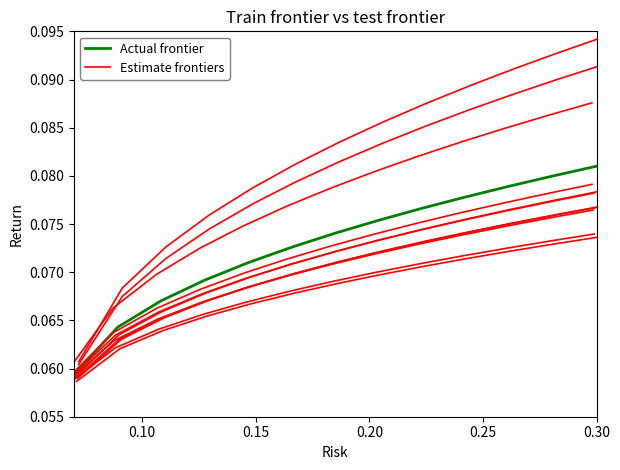

Which series has the largest total across all categories?

Actual frontier